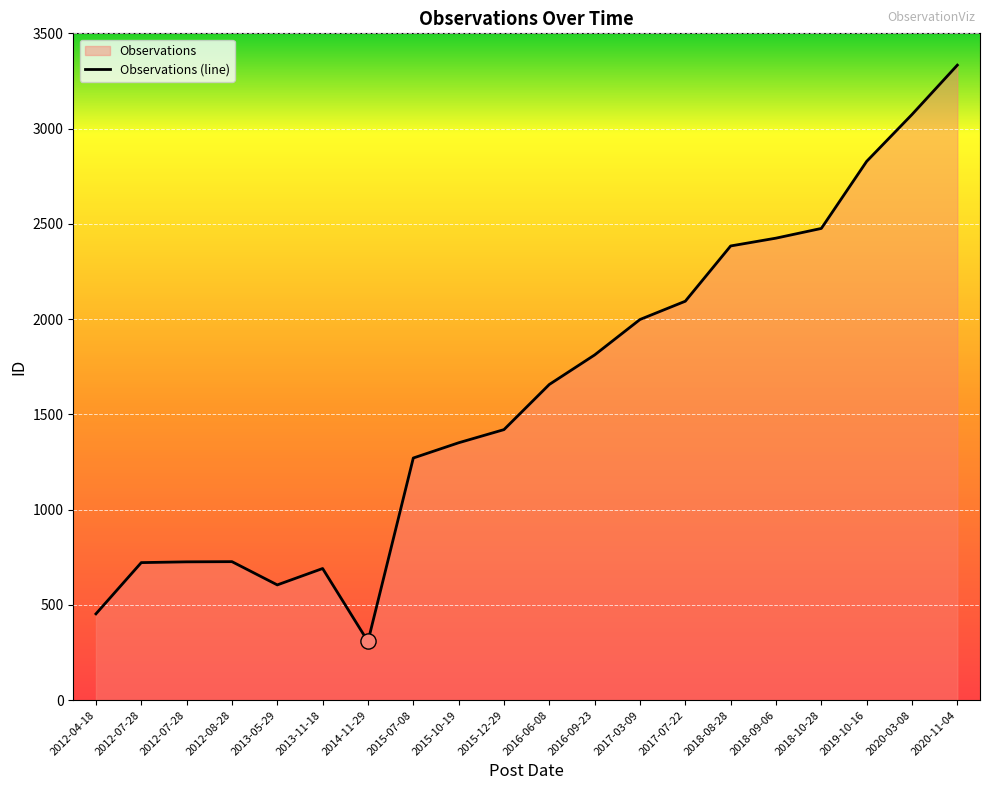

What is the change in value from 2018-08-28 to 2015-10-19?

-1033